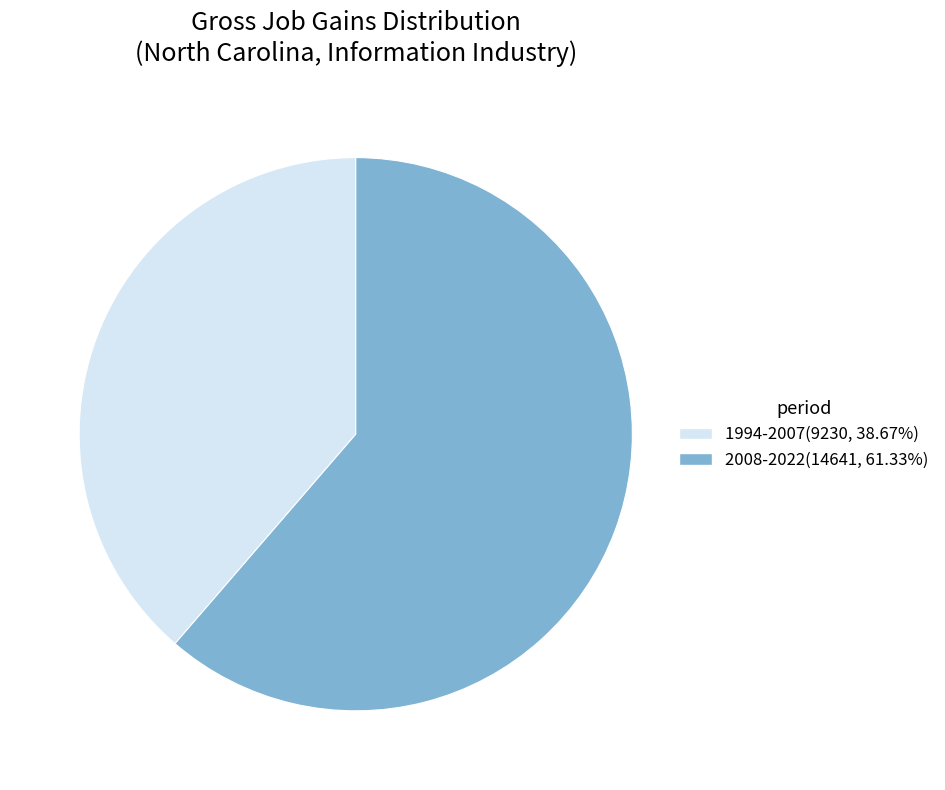

Is the sum of 2008-2022(14641, 61.33%) and 1994-2007(9230, 38.67%) greater than half?

Yes